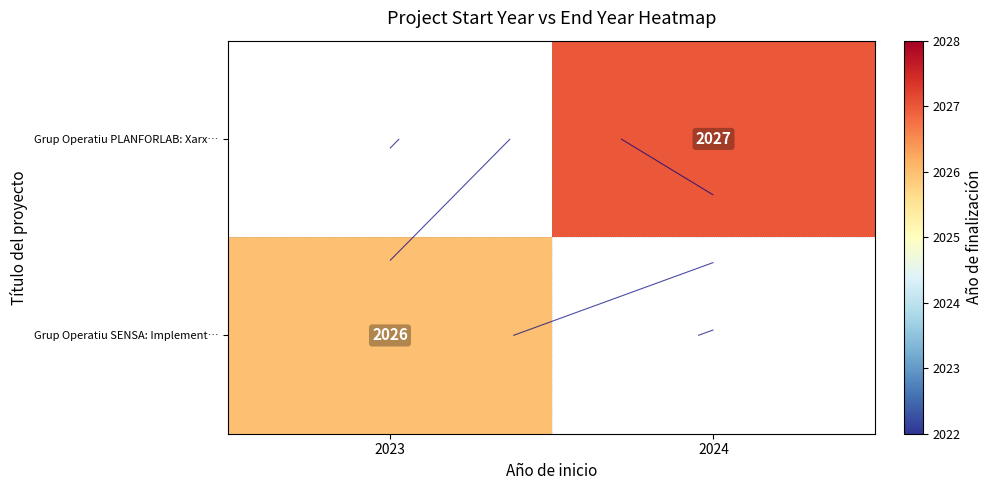

Which category has the lowest value in the Grup Operatiu SENSA: Implement… series?

2023